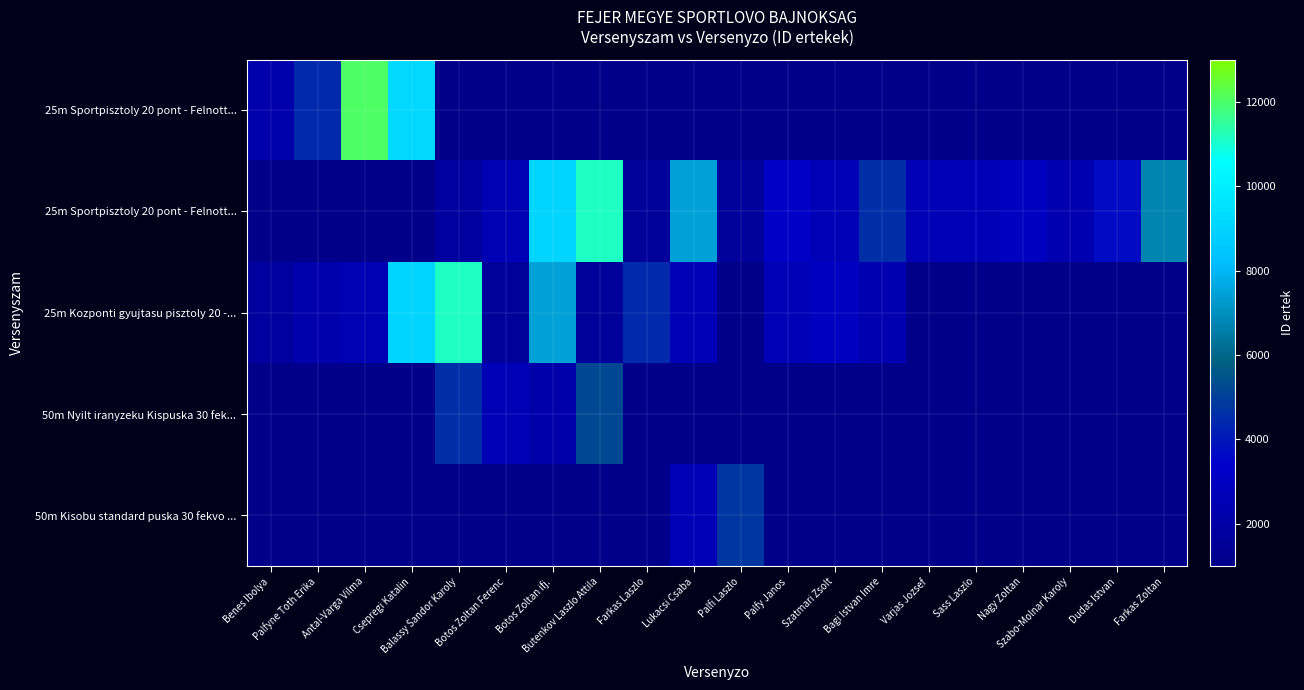

Which label corresponds to the largest value in the chart?

Antal-Varga Vilma